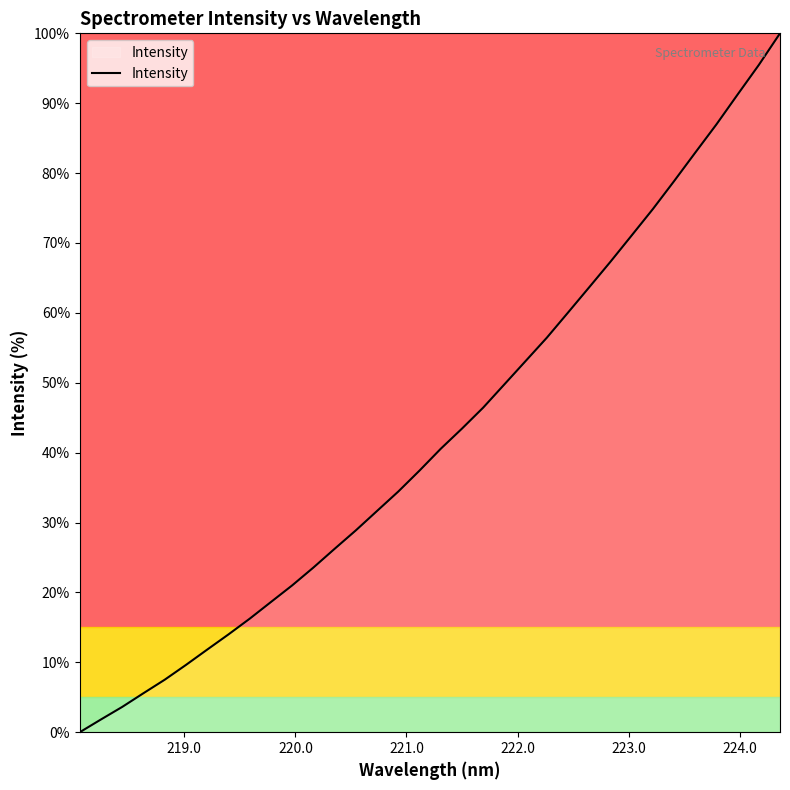

Reading left to right, what are all the values shown in this chart?

0.0	1.8	3.6	5.6	7.5	9.6	11.8	14.0	16.2	18.6	21.0	23.6	26.2	28.9	31.7	34.4	37.4	40.6	43.4	46.4	49.8	53.1	56.4	60.0	63.7	67.3	71.1	74.9	78.8	82.9	87.0	91.2	95.5	100.0